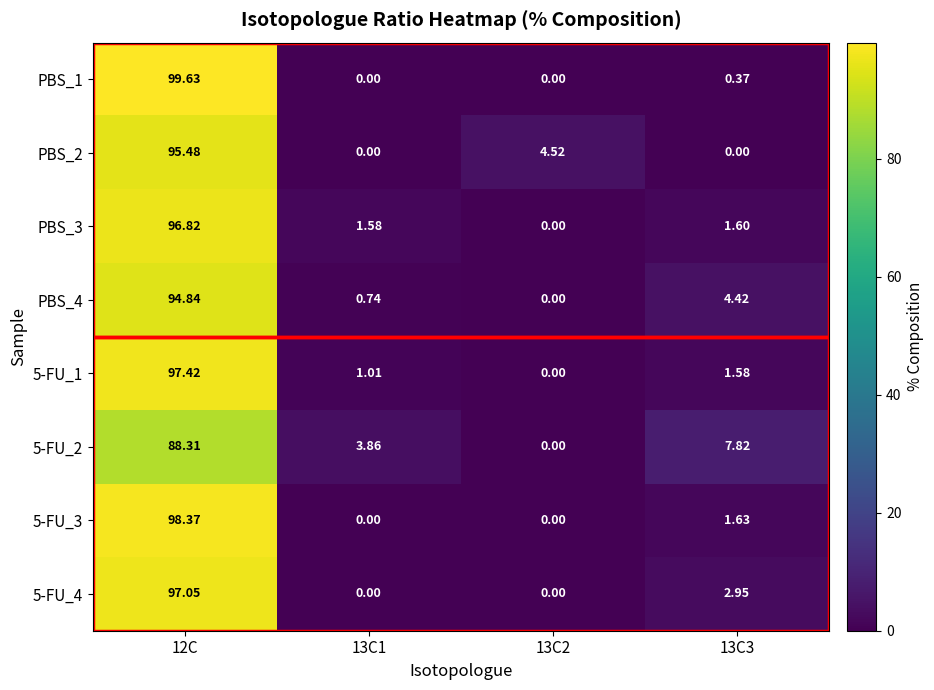

Between 12C and 13C3, which series saw the biggest shift?

PBS_1